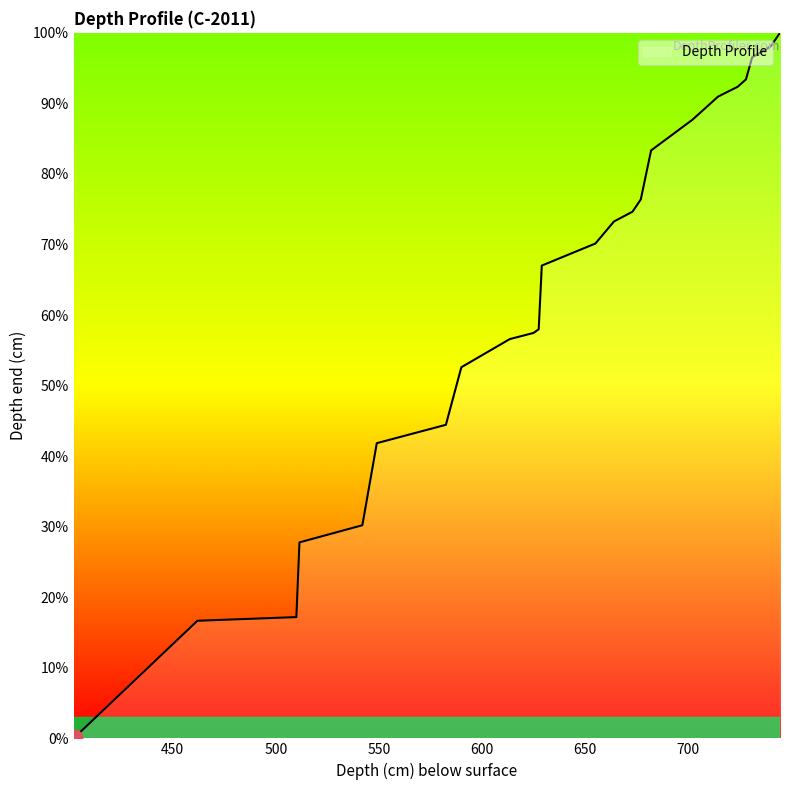

What is the maximum value shown in the chart?

100.0